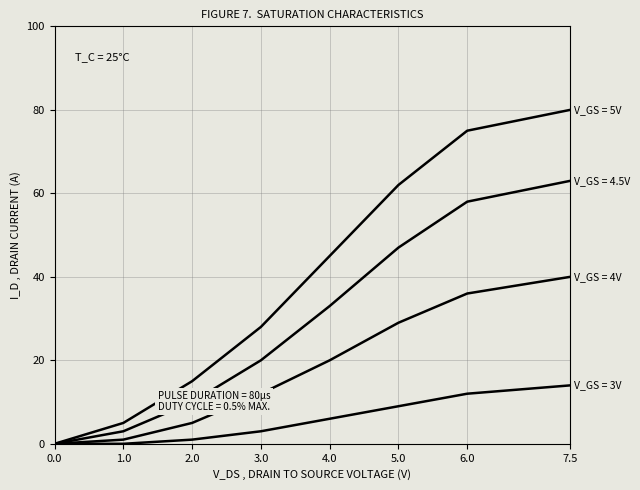

Reading left to right, what are all the values shown in this chart?

V_GS = 5V: 0	5	15	28	45	62	75	80
V_GS = 4.5V: 0	3	10	20	33	47	58	63
V_GS = 4V: 0	1	5	12	20	29	36	40
V_GS = 3V: 0	0	1	3	6	9	12	14